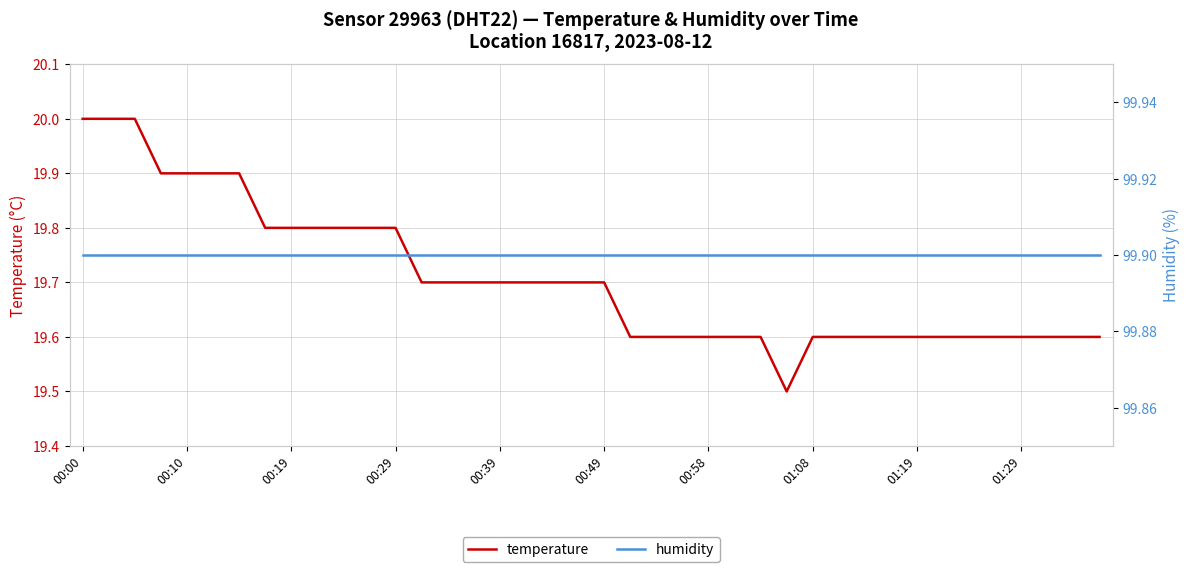

The temperature series shows 19.6 at 00:58. True or false?

True